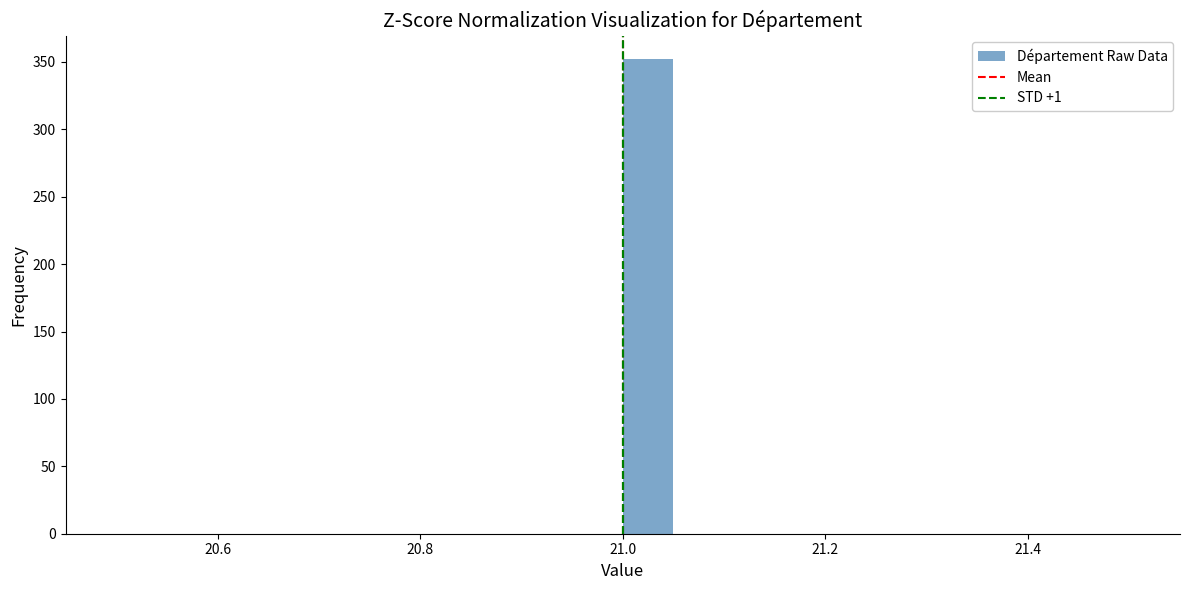

Around what value on the x-axis is the tallest bar? Give the approximate position of its centre, as read against the axis.

21.02